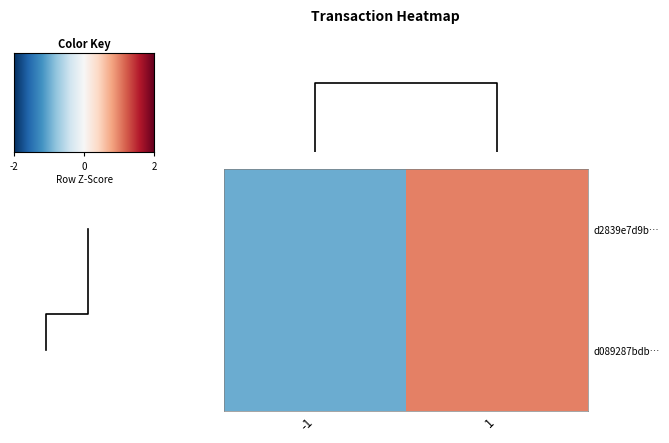

Count the number of categories in the chart.

2